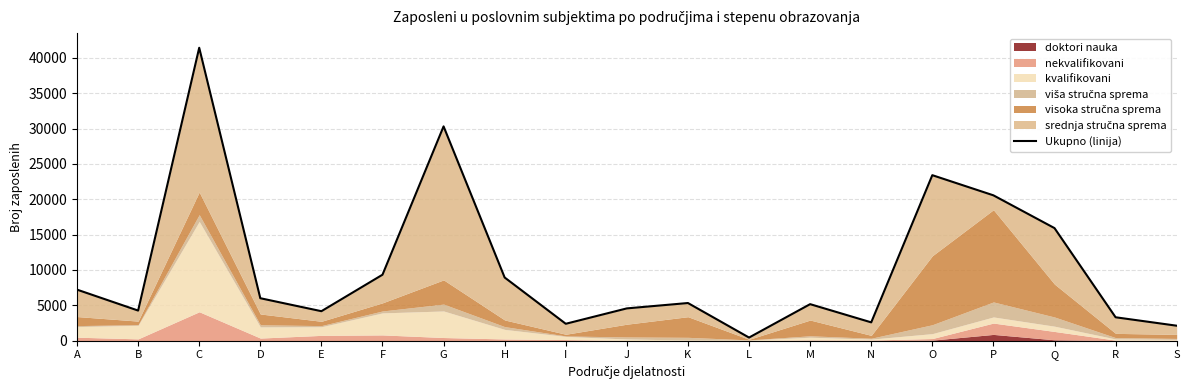

What is the change in value from A to L?

-6774